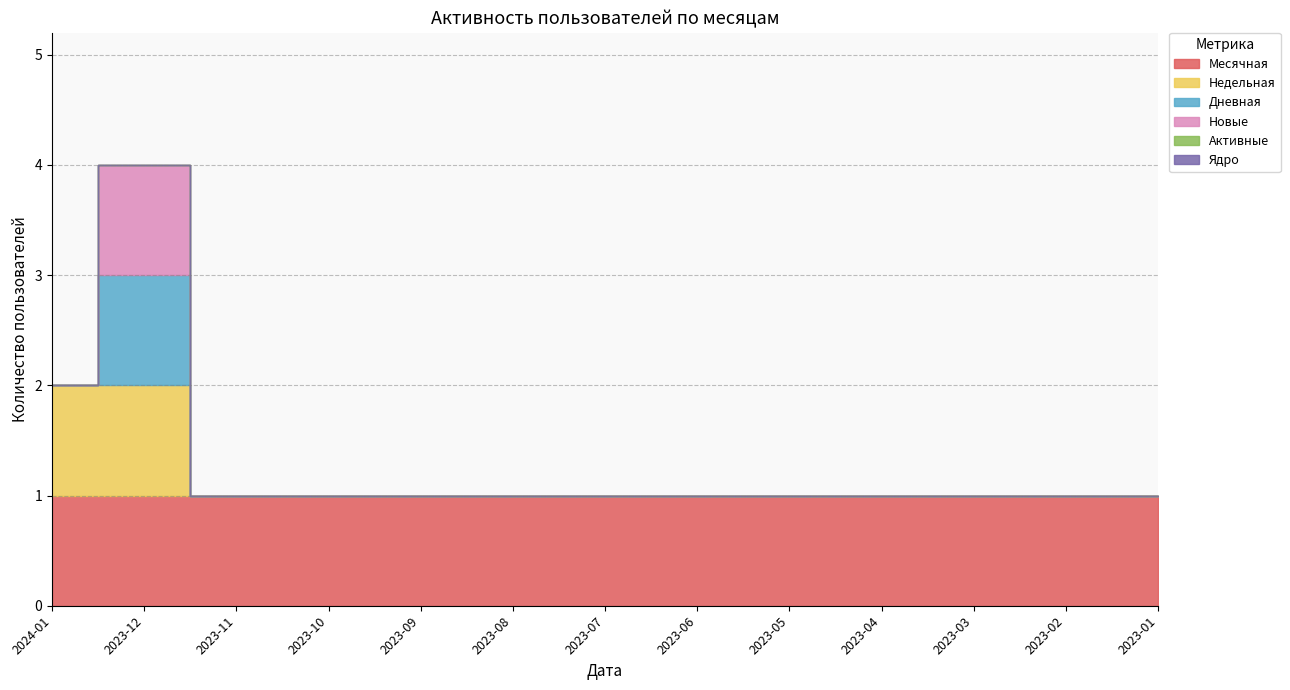

True or false: Новые has more than 1 points higher than both neighbors.

False